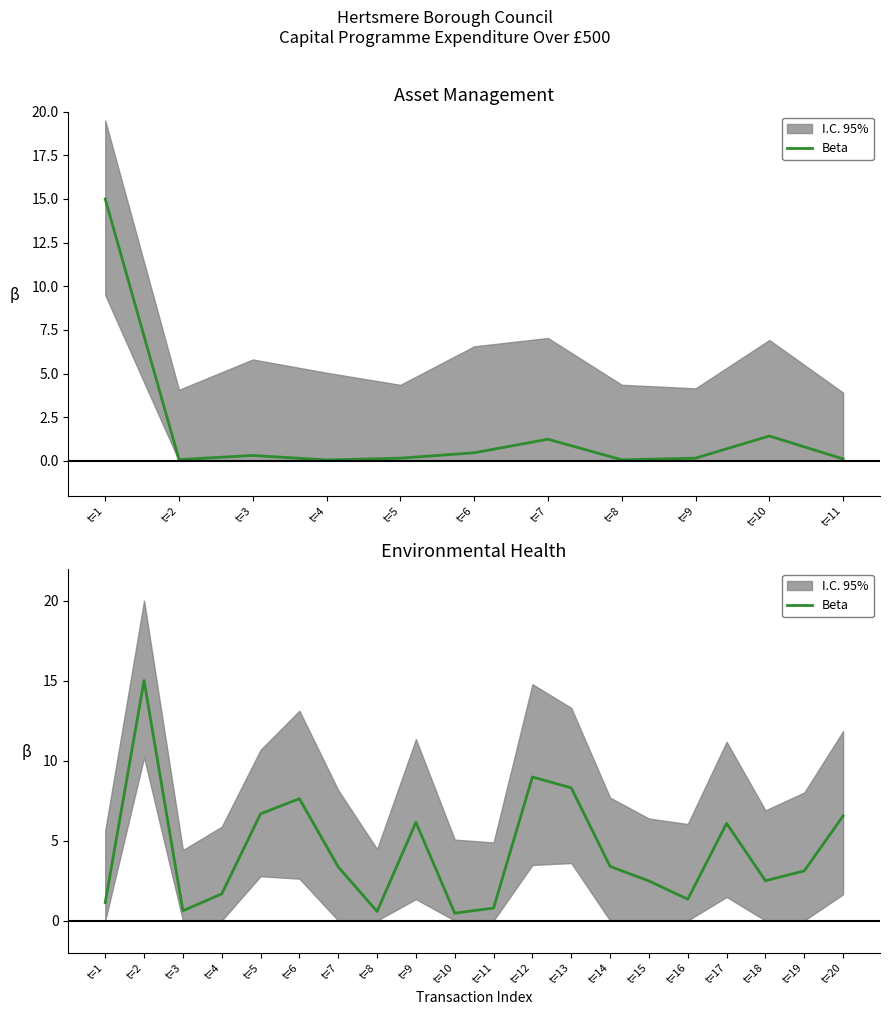

Which label corresponds to the largest value in the chart?

t=2